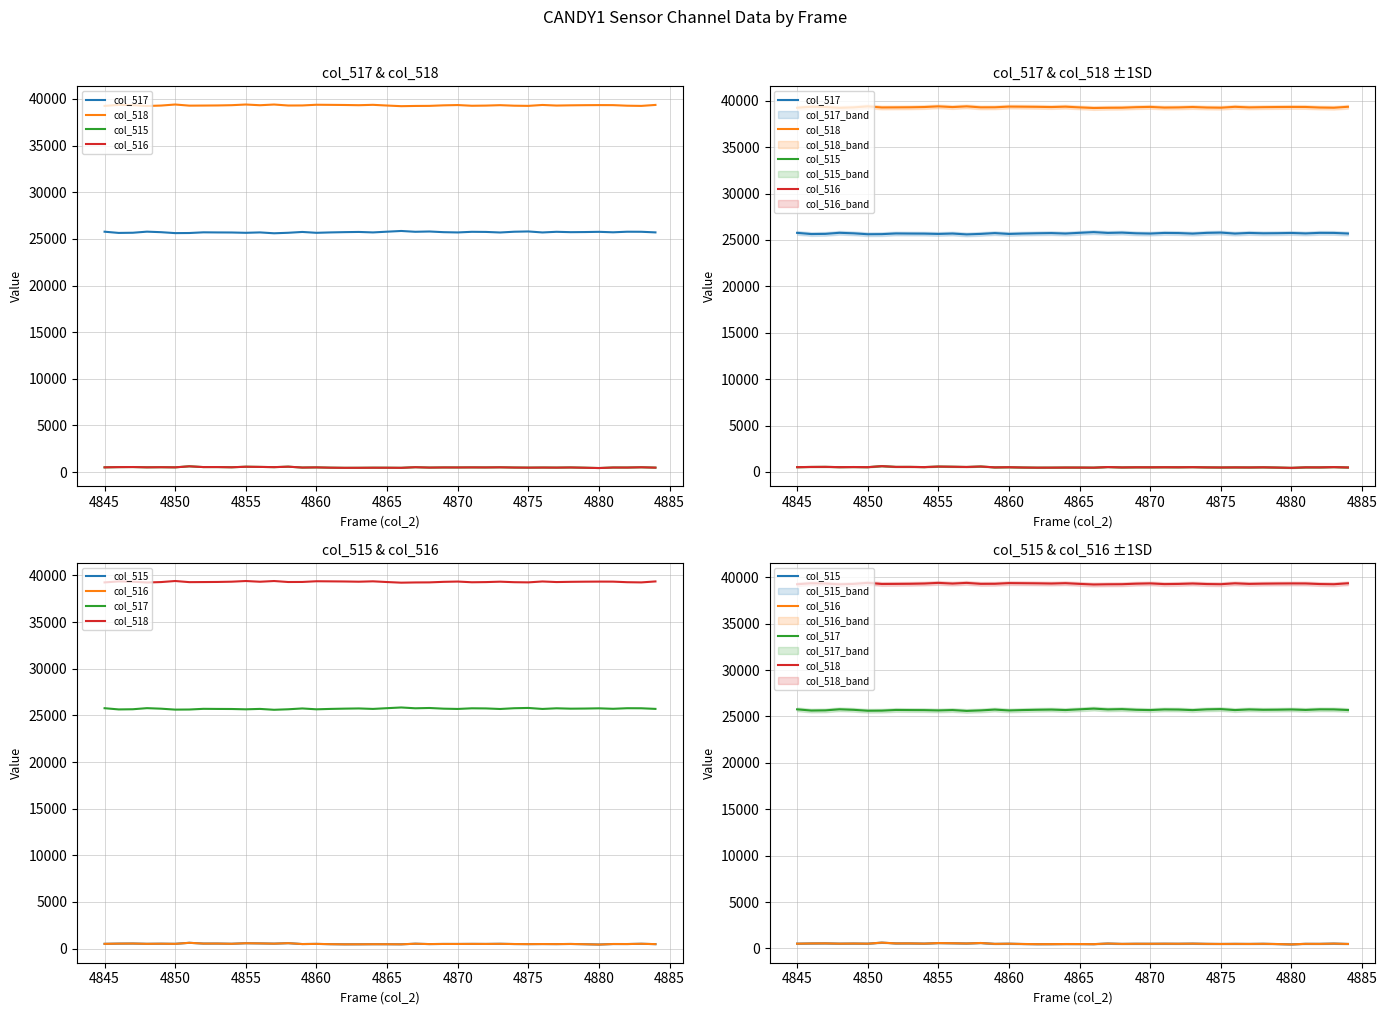

Is it true that col_517 equals 25703 at 4875?

True